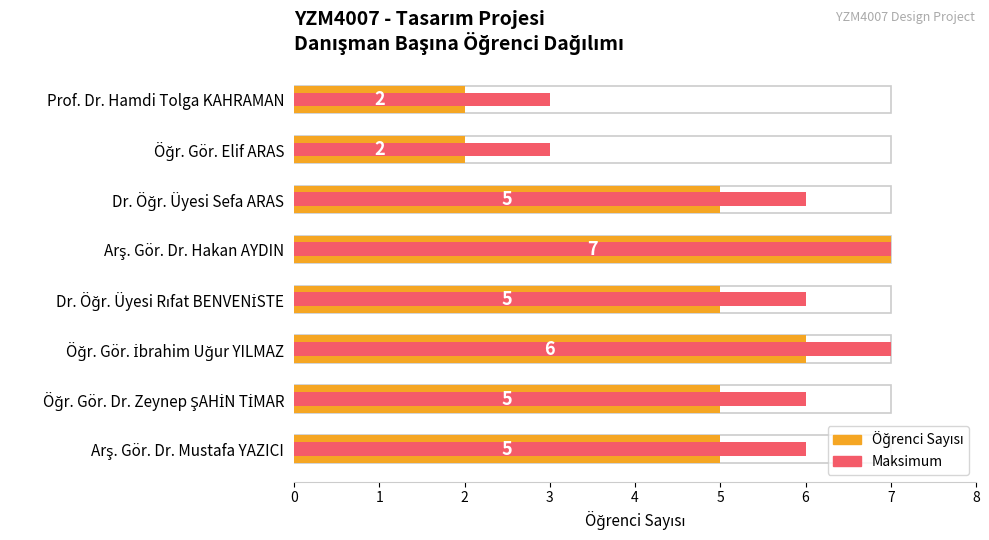

What is the difference between the highest and lowest values at Öğr. Gör. Dr. Zeynep ŞAHİN TİMAR?

1